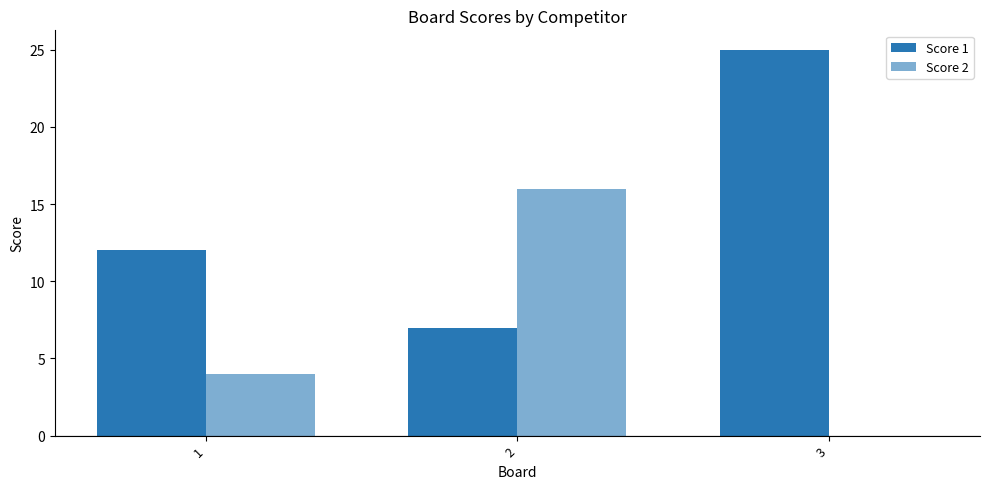

What is the sum of the Score 2 values at 2 and 1?

20